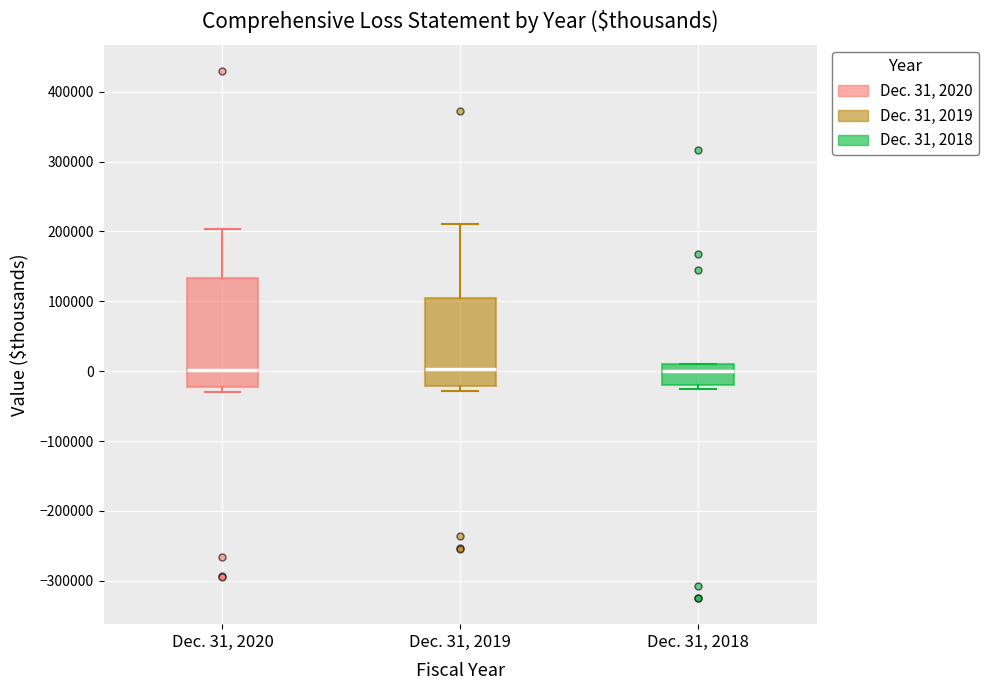

Comparing the boxes themselves (not the whiskers), which one is the tallest?

Dec. 31, 2020